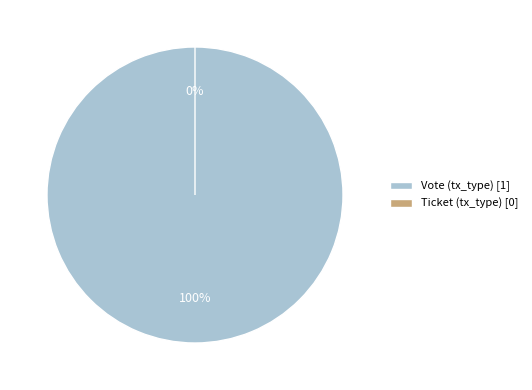

Combined, what portion of the pie is Ticket (tx_type) and Vote (tx_type)?

100.0%